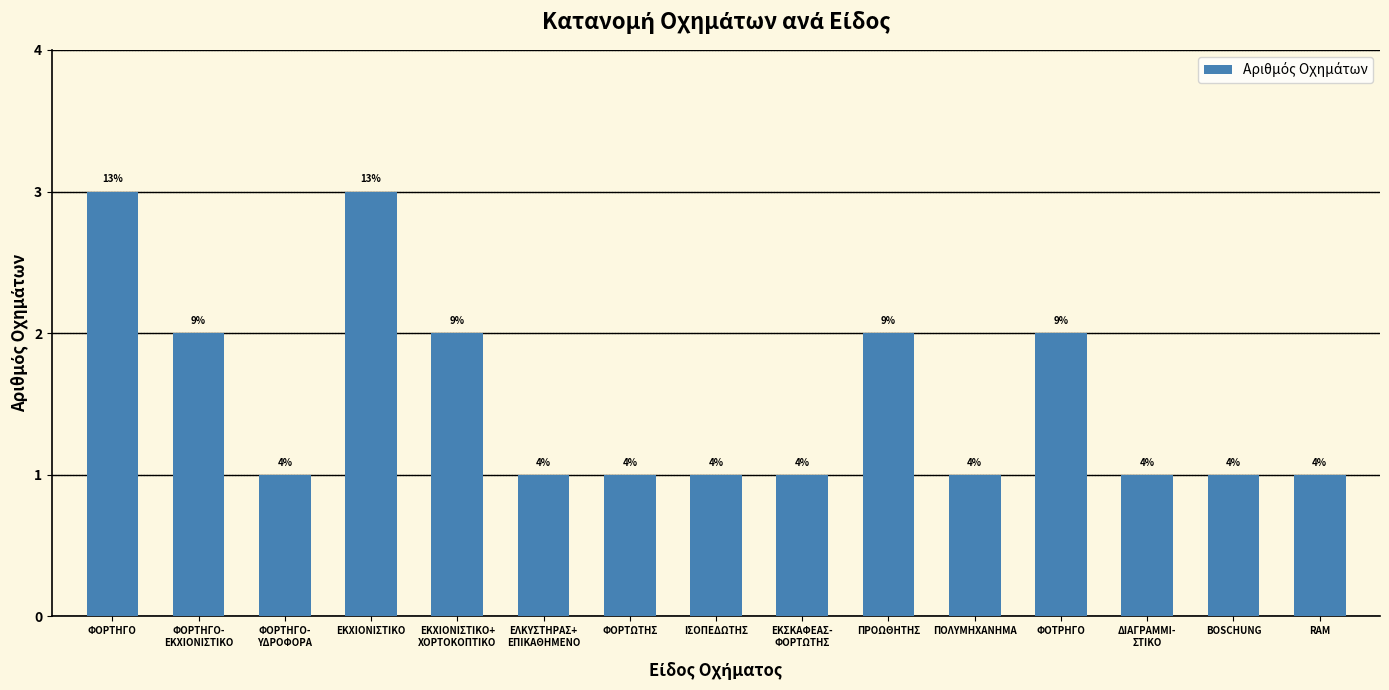

What is the label of the 15th bar from the left?

RAM